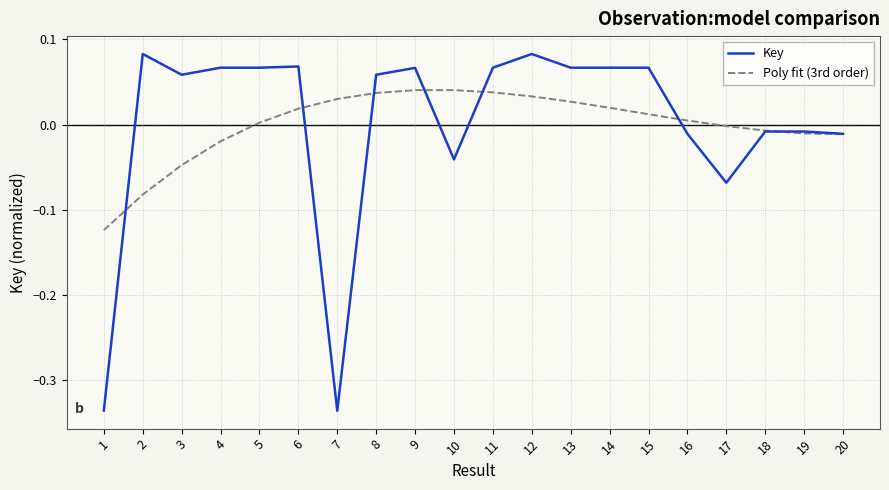

How many distinct data groups are displayed?

2